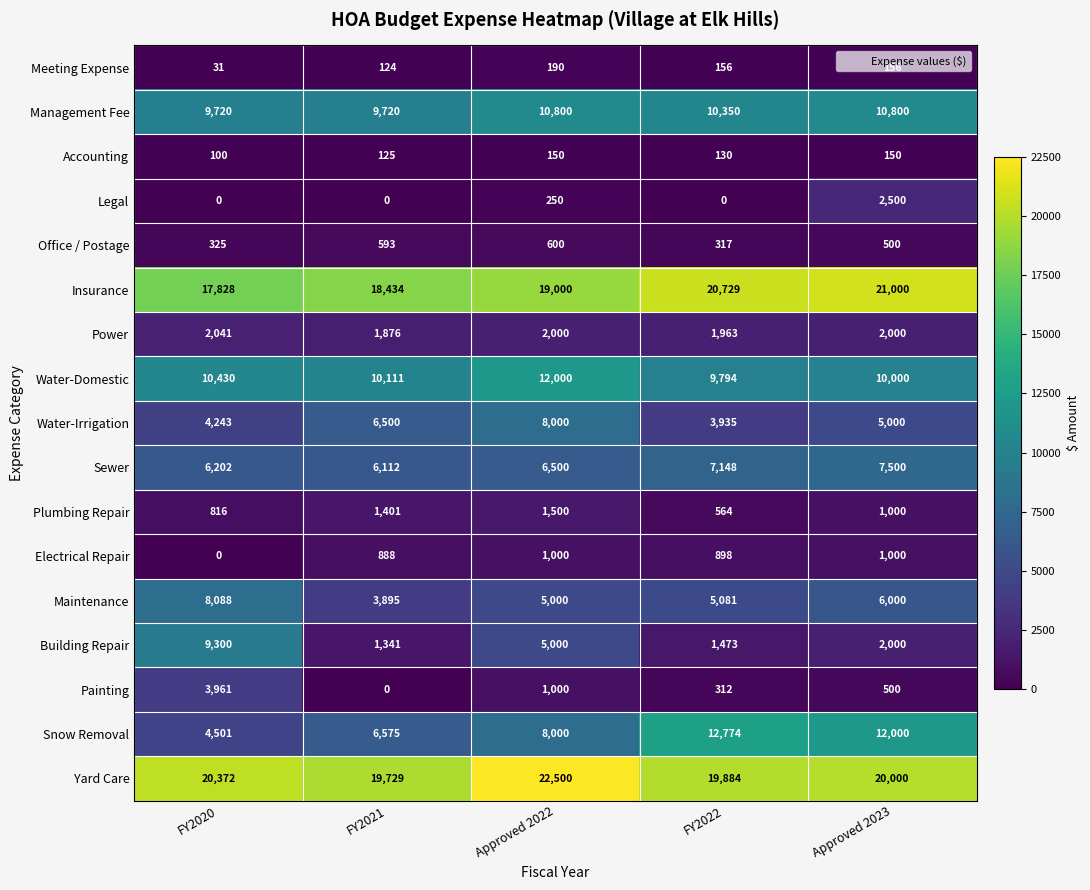

What is the greatest value displayed?

22500